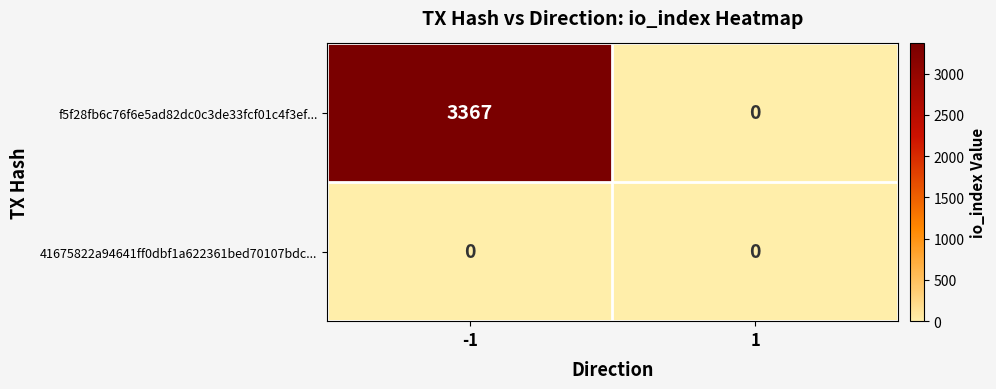

Rank the series at -1 from lowest to highest value.

41675822a94641ff0dbf1a622361bed70107bdc..., f5f28fb6c76f6e5ad82dc0c3de33fcf01c4f3ef...